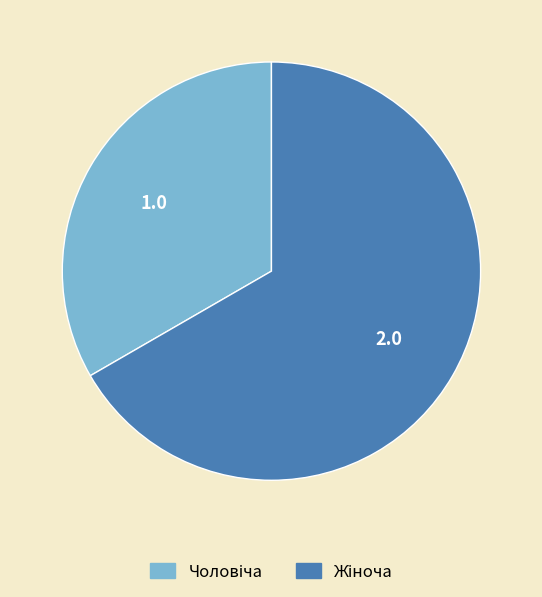

Is there any slice that represents more than half of the pie?

Yes